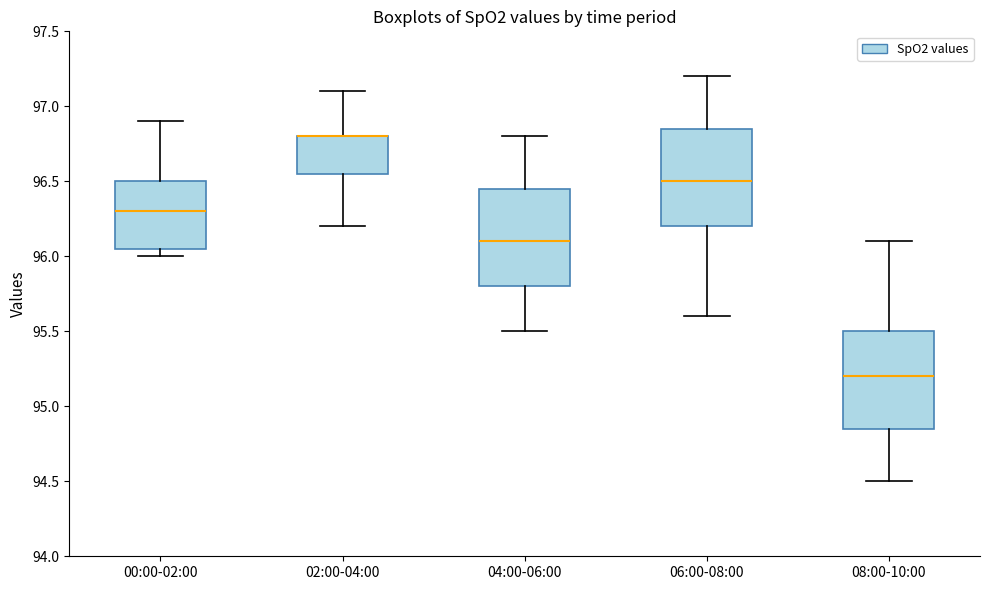

Where is the lower edge of the box for 04:00-06:00 on the y-axis? The values are not printed on the chart, so give them approximately, as read against the axis.

95.80